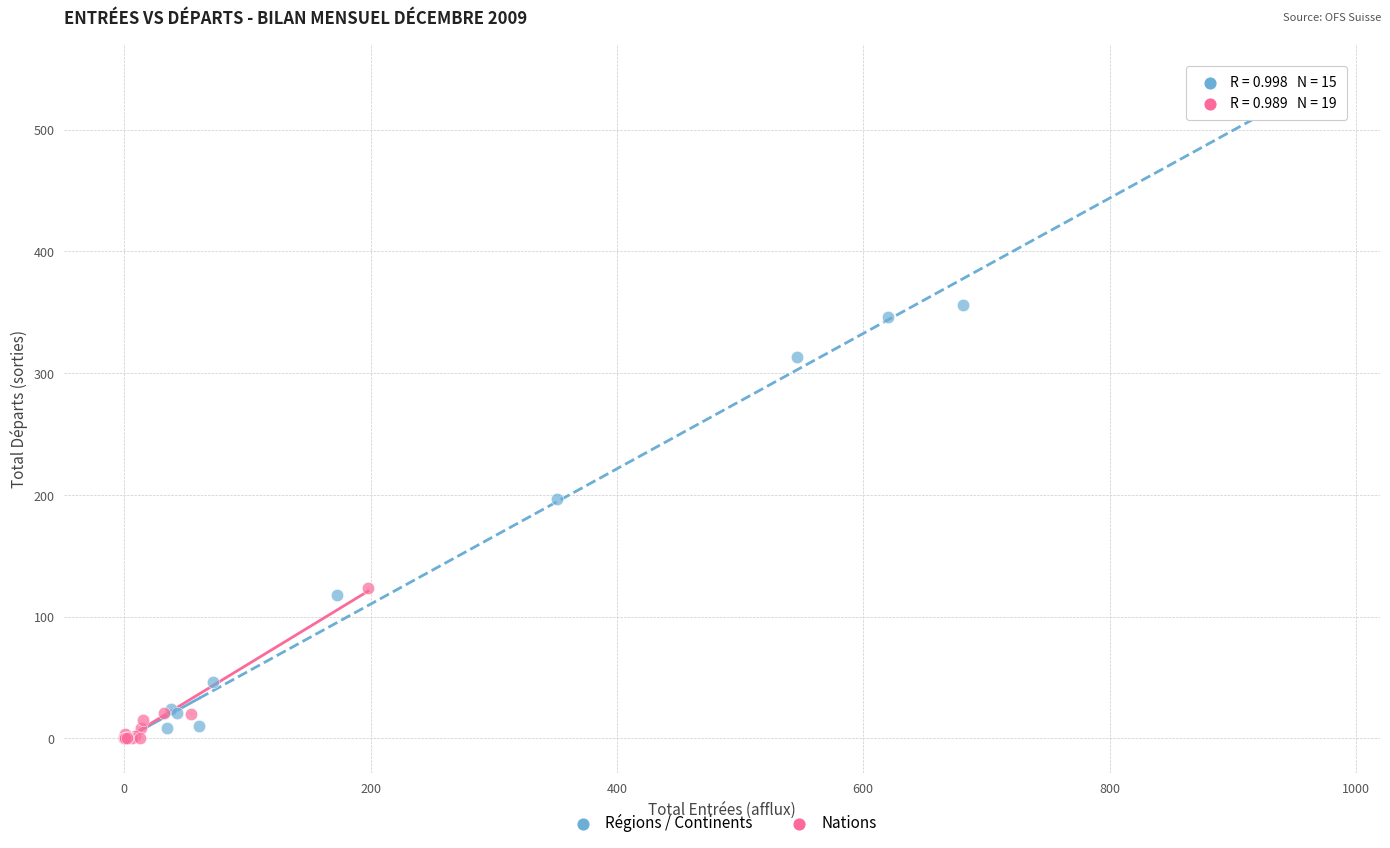

Which series has the largest Y range (max minus min)?

Régions / Continents